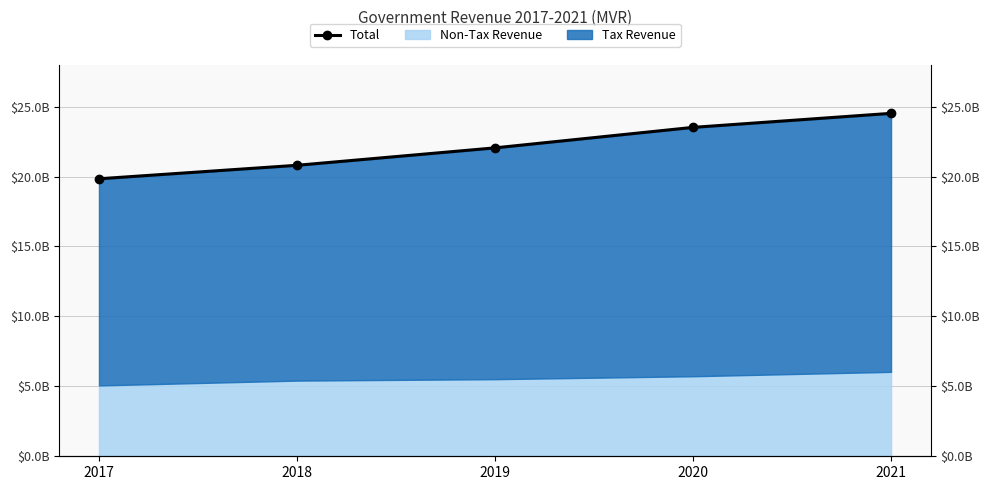

How many values are below 22051412989?

2